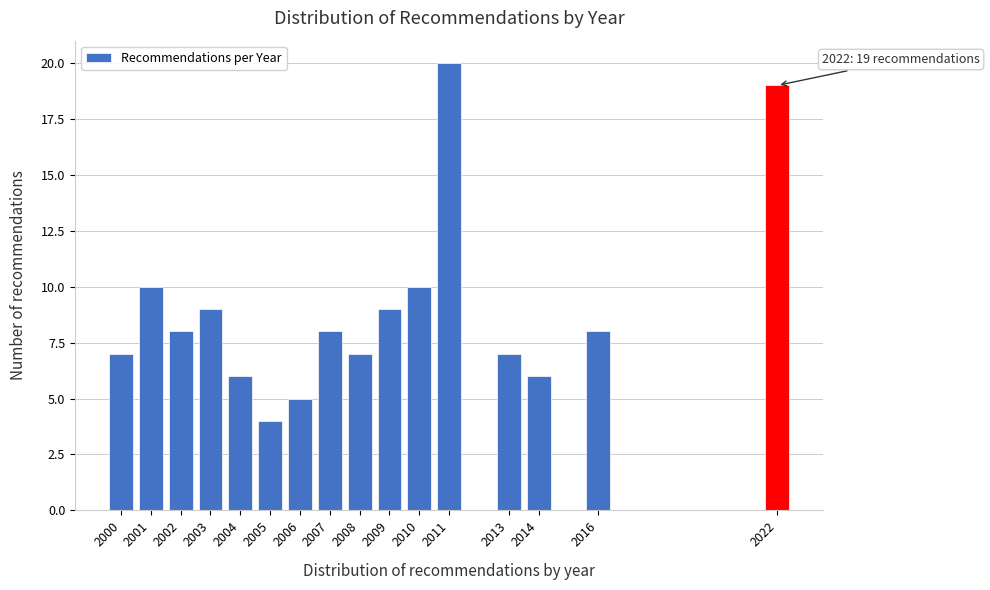

Reading left to right, list all the values displayed in this chart.

2000=7	2001=10	2002=8	2003=9	2004=6	2005=4	2006=5	2007=8	2008=7	2009=9	2010=10	2011=20	2013=7	2014=6	2016=8	2022=19